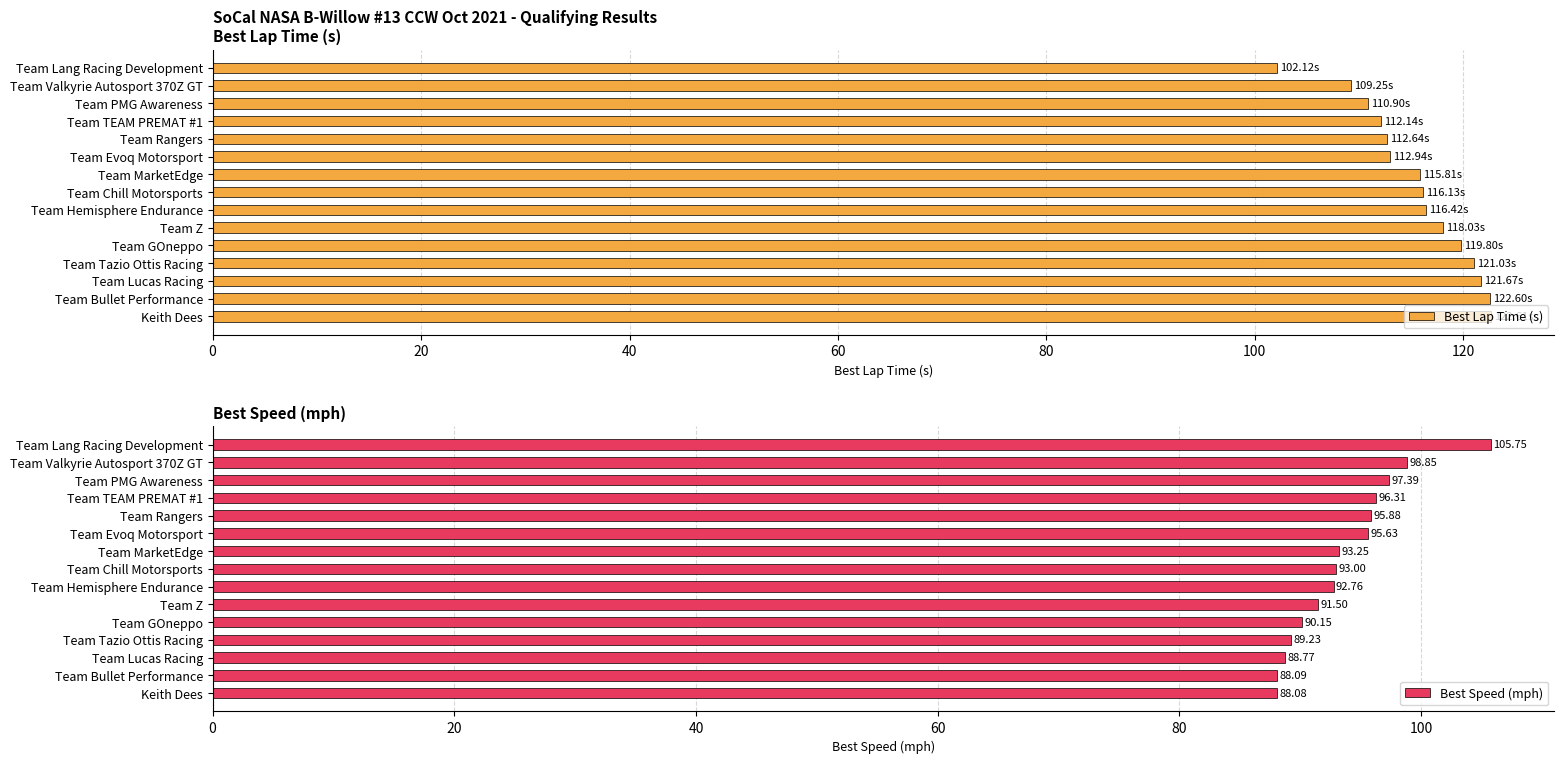

Which series has the largest total across all categories?

Best Lap Time (s)